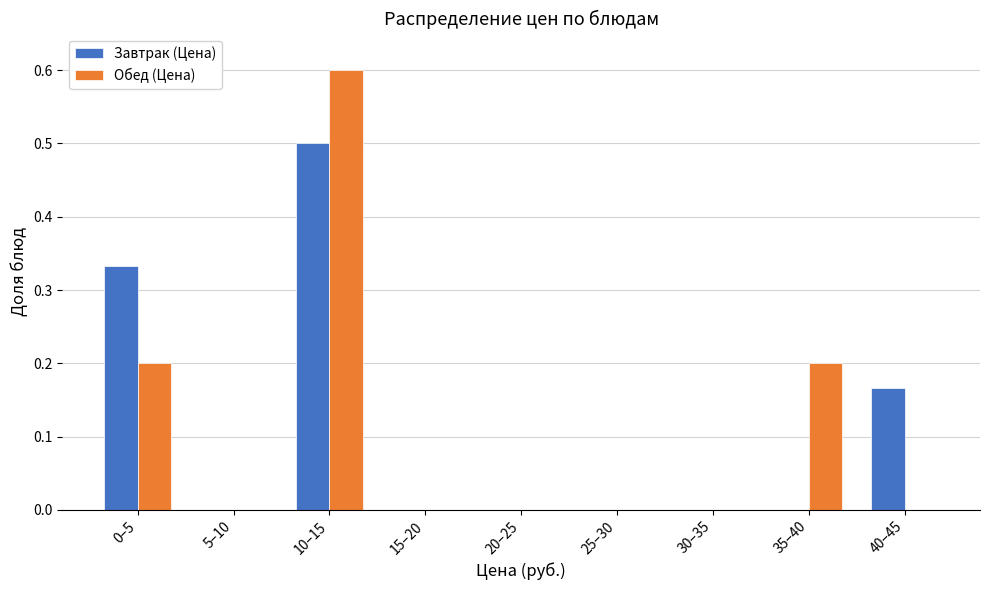

At which category is the sum across all series the highest?

10–15